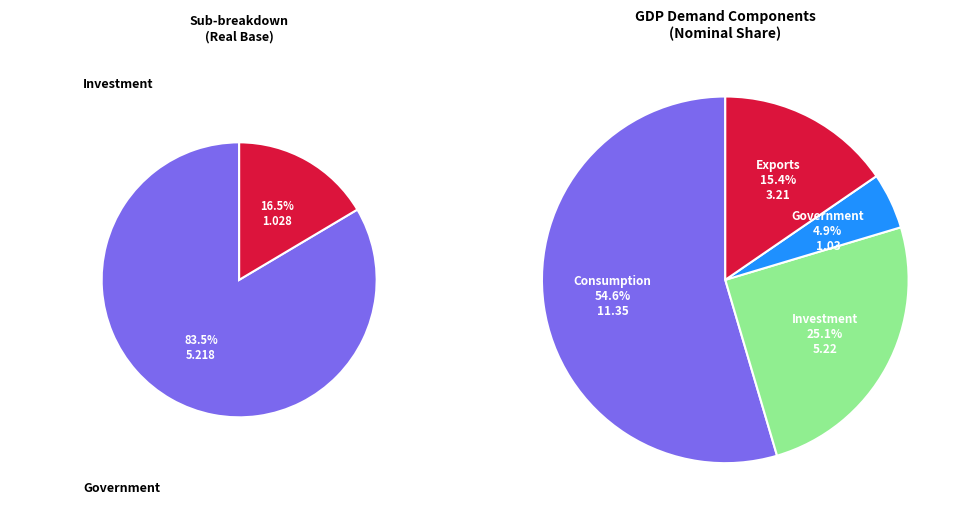

What percentage is the Consumption slice, to the nearest percent?

55%